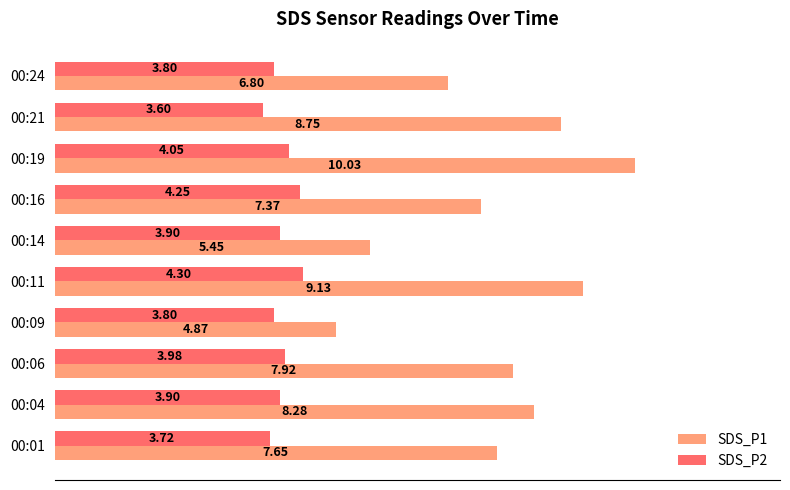

Which series has the largest range (max minus min)?

SDS_P1